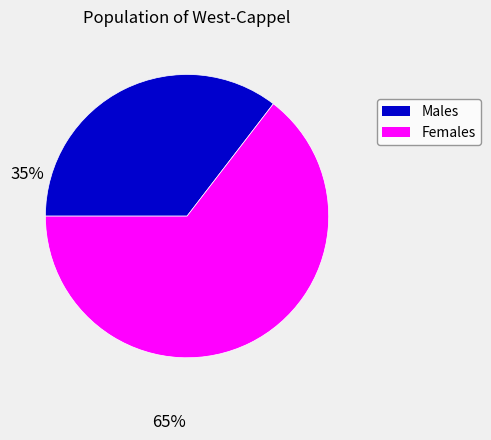

Count the number of slices in the pie.

2